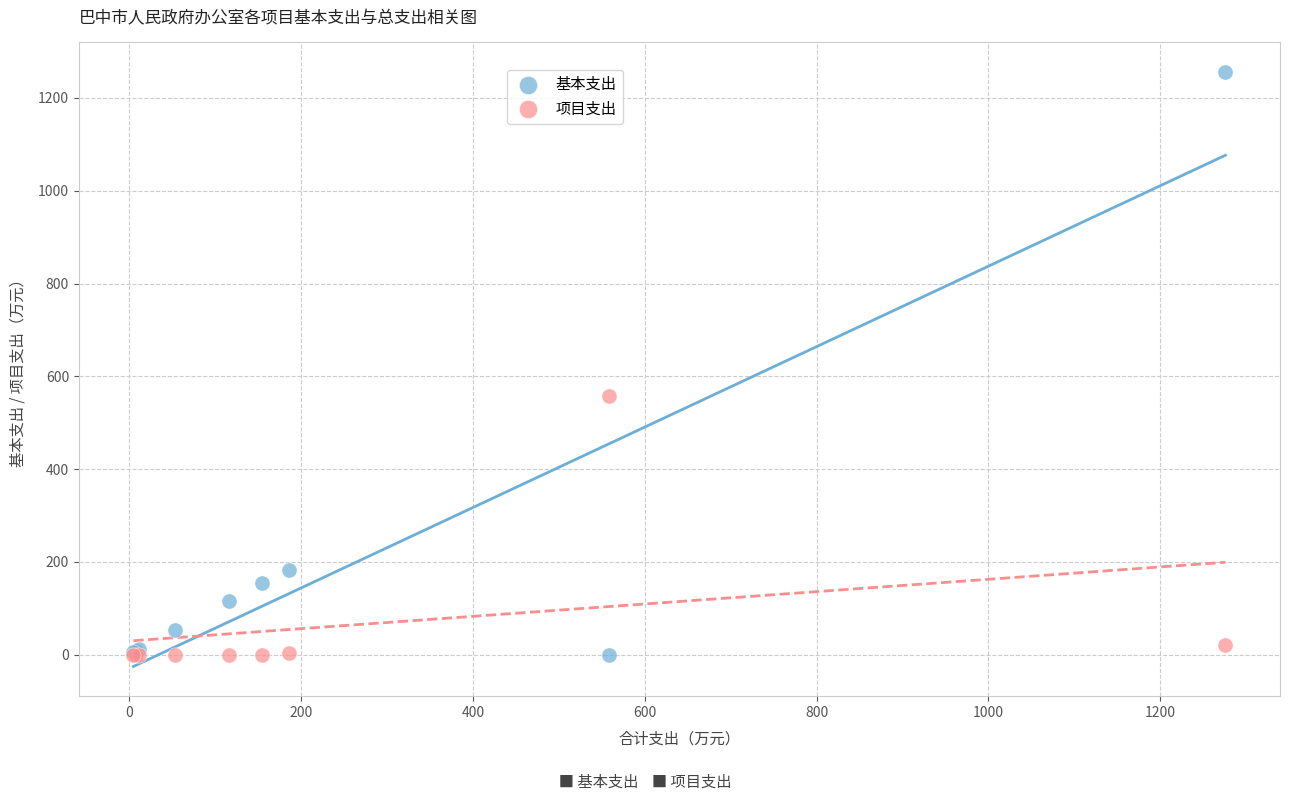

What is the X range (max minus min) for the scatter plot?

1270.7